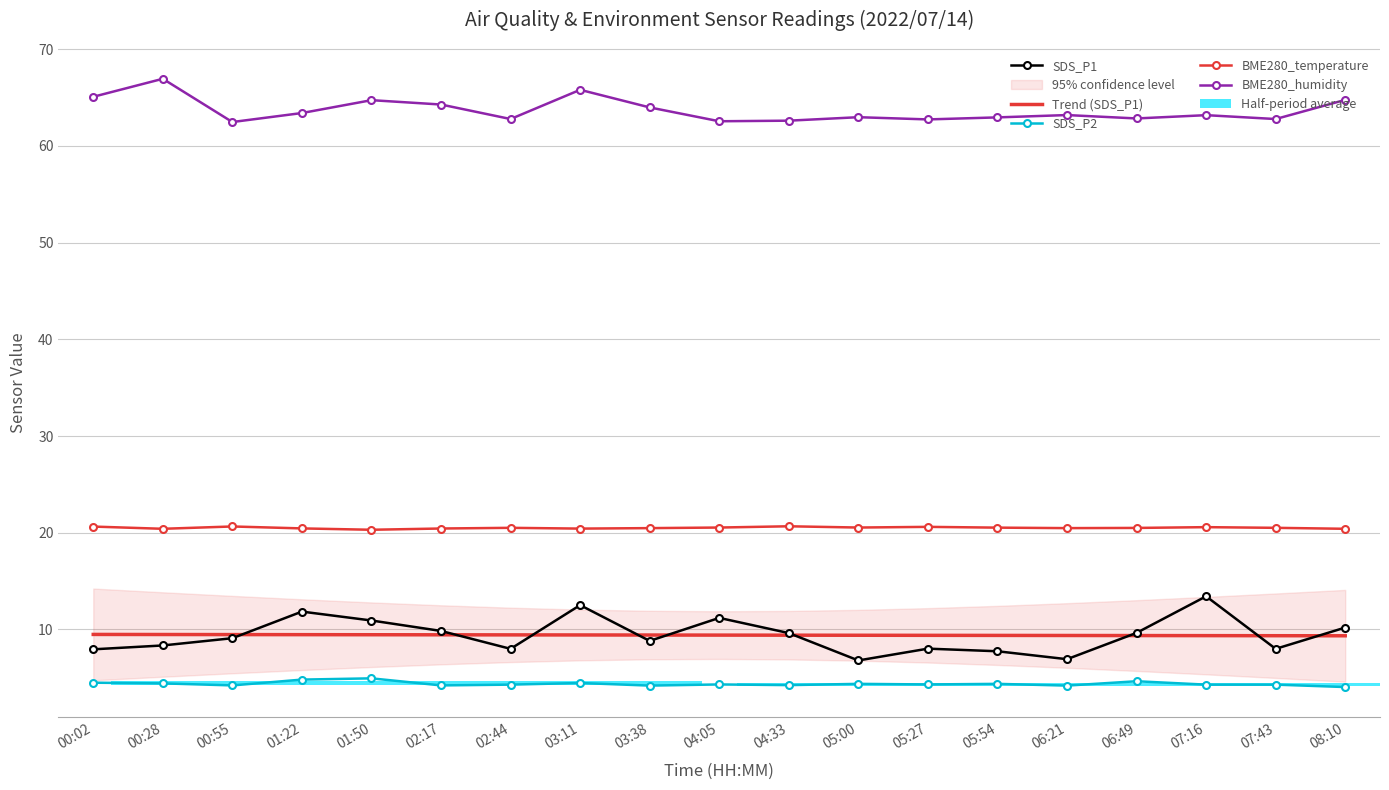

Reading right to left, transcribe all the data shown in this chart.

SDS_P1: 10.2	8.0	13.4	9.7	6.9	7.8	8.0	6.8	9.6	11.2	8.8	12.5	8.0	9.8	10.9	11.8	9.1	8.3	8.0
Trend (SDS_P1): 9.4	9.4	9.4	9.4	9.4	9.4	9.4	9.4	9.4	9.4	9.4	9.4	9.4	9.5	9.5	9.5	9.5	9.5	9.5
SDS_P2: 4.0	4.3	4.3	4.7	4.2	4.4	4.3	4.4	4.2	4.3	4.2	4.5	4.3	4.2	5.0	4.8	4.2	4.4	4.5
BME280_temperature: 20.4	20.5	20.6	20.5	20.5	20.5	20.6	20.5	20.7	20.5	20.5	20.4	20.5	20.4	20.3	20.4	20.6	20.4	20.6
BME280_humidity: 64.8	62.8	63.2	62.8	63.2	62.9	62.7	63.0	62.6	62.5	64.0	65.8	62.8	64.3	64.7	63.4	62.5	66.9	65.1